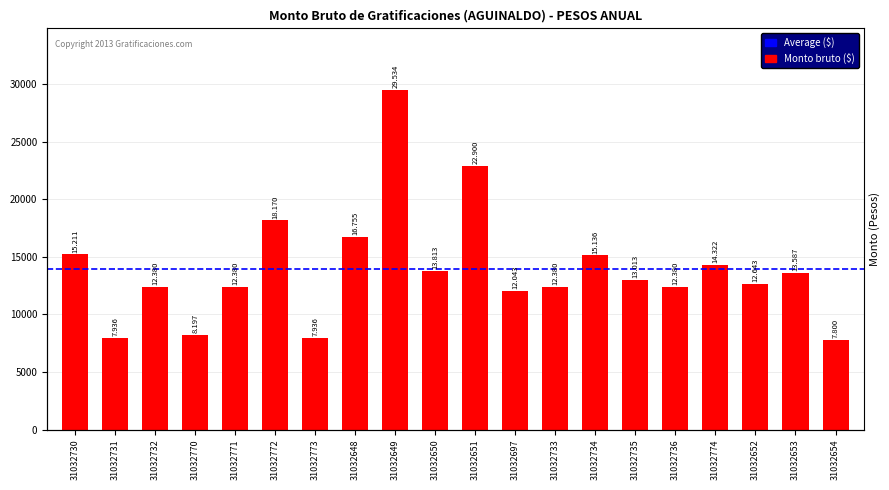

What is the difference between the maximum and minimum values?

21733.5